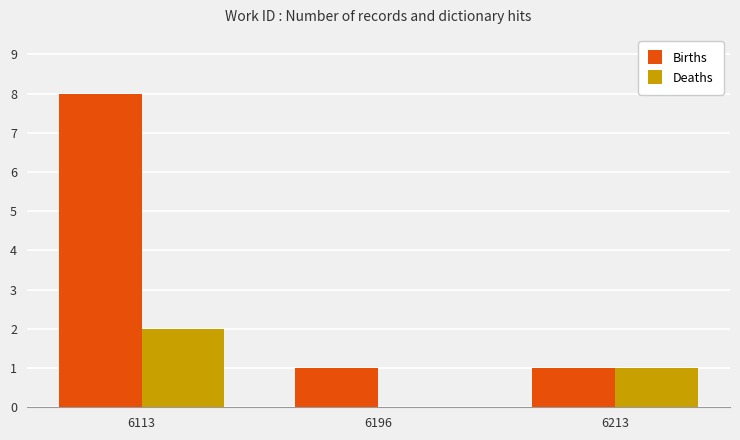

The Deaths series shows 2 at 6113. True or false?

True